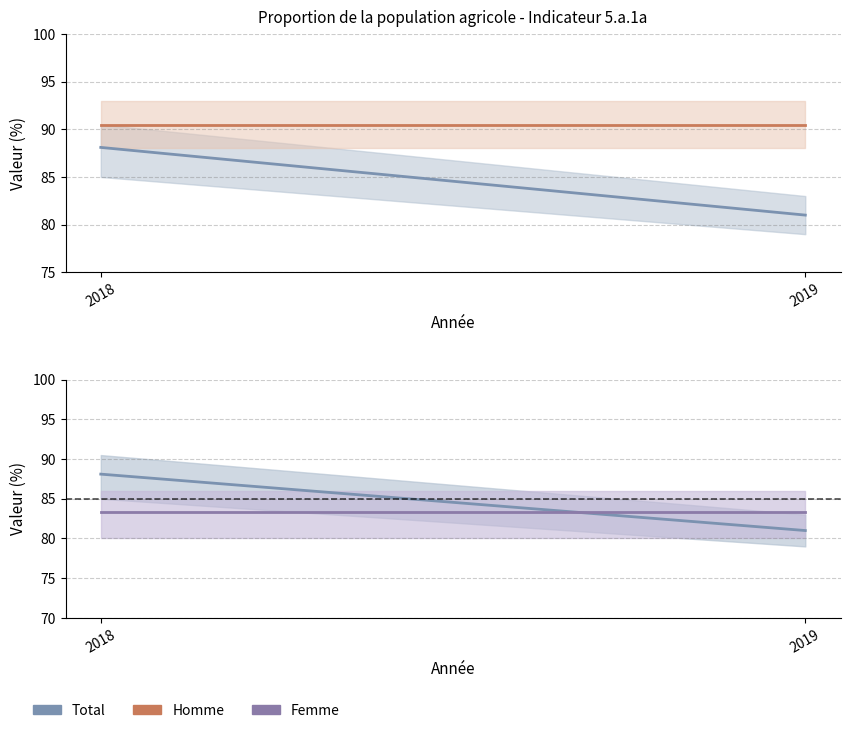

What is the spread (max minus min) of values at 2019?

9.5